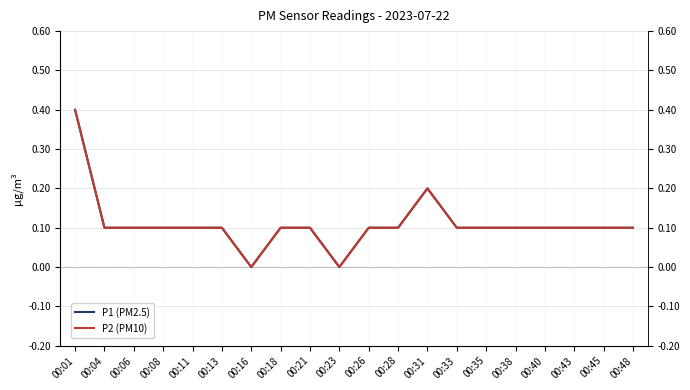

Count the P1 (PM2.5) values in the range 0 to 1.

20